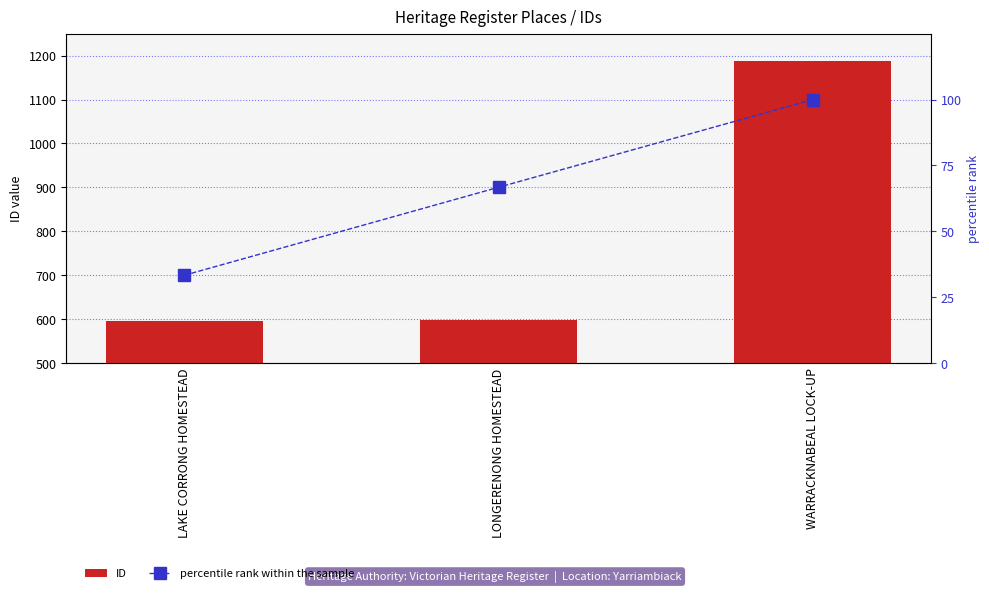

What is the difference between the ID values at WARRACKNABEAL LOCK-UP and LONGERENONG HOMESTEAD?

590.0